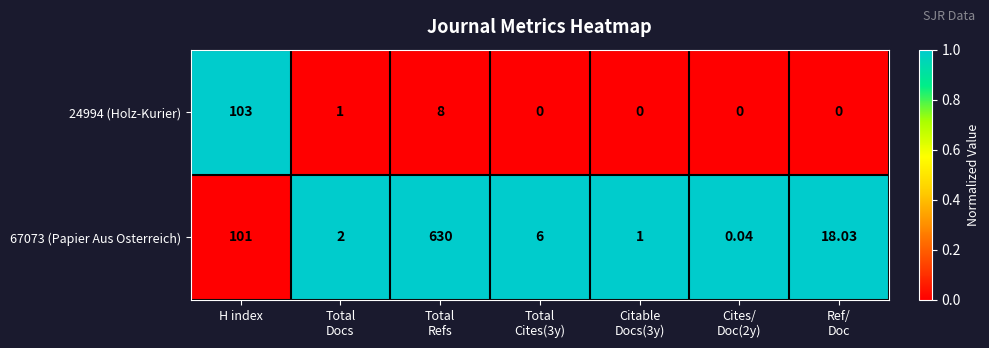

At which label does 67073 (Papier Aus Osterreich) first exceed 6?

H index